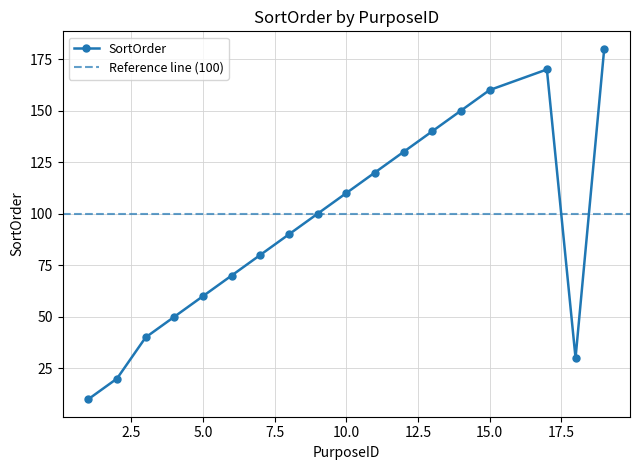

The value at 2 is 20. True or false?

True